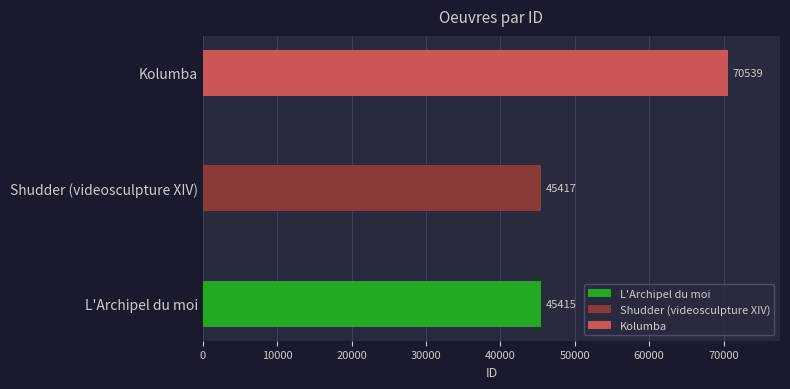

Reading top to bottom, transcribe all the data shown in this chart.

Kolumba=70539	Shudder (videosculpture XIV)=45417	L'Archipel du moi=45415